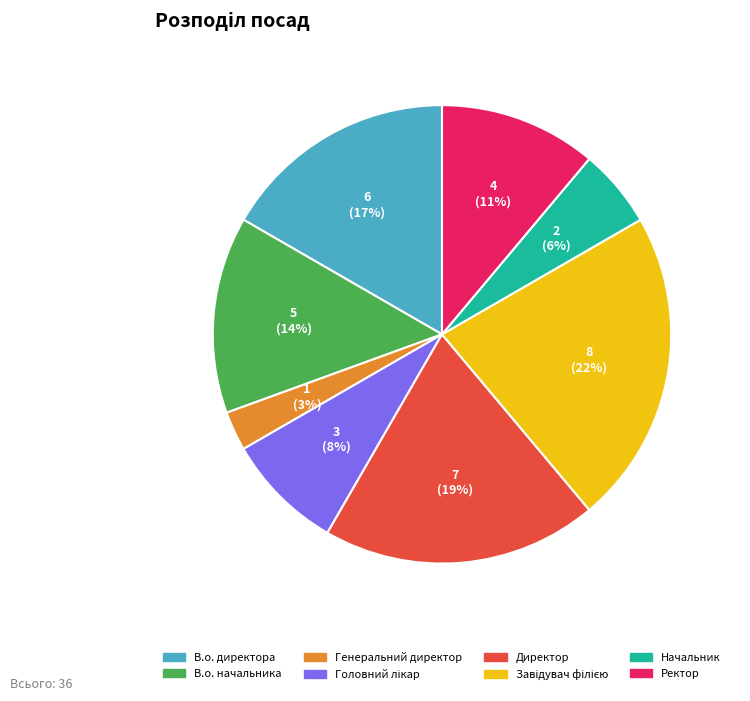

To the nearest percent, what is the average slice percentage?

12%